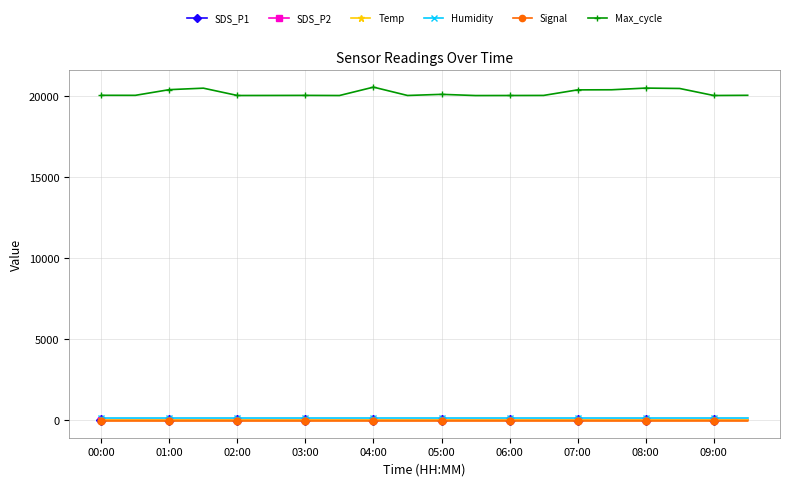

True or false: Temp and Max_cycle cross at least once.

False